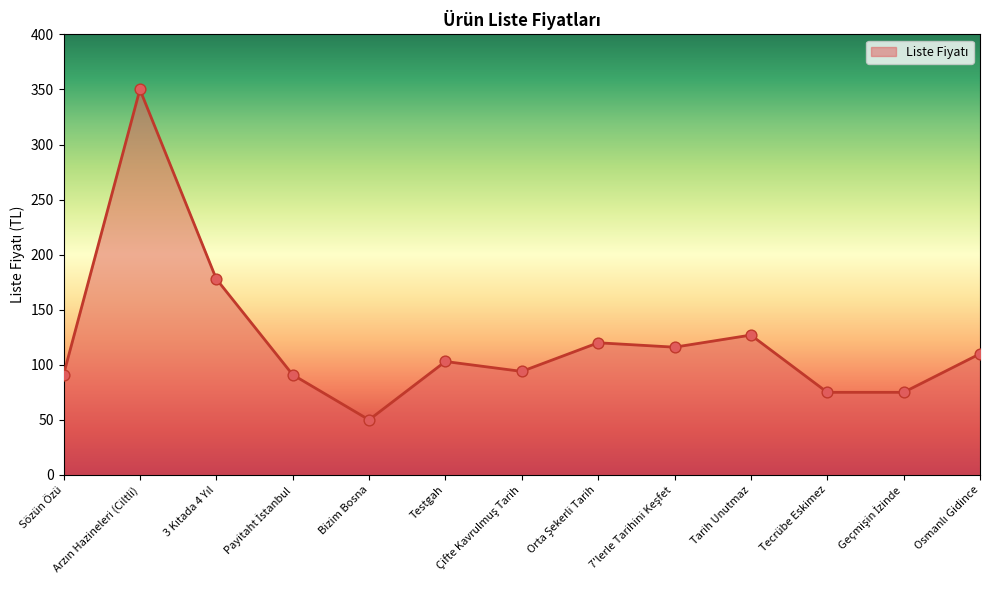

Between Bizim Bosna and Sözün Özü, which is larger?

Sözün Özü